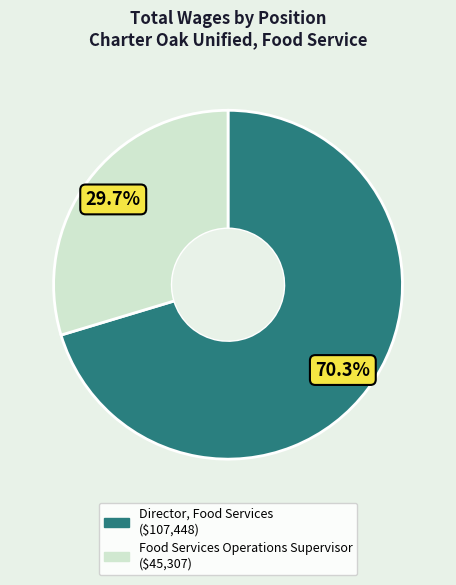

Count the number of slices in the pie.

2